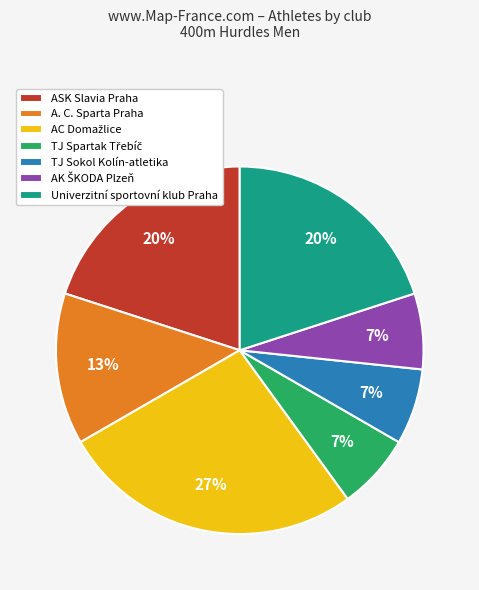

To the nearest percent, what portion does A. C. Sparta Praha represent?

13%